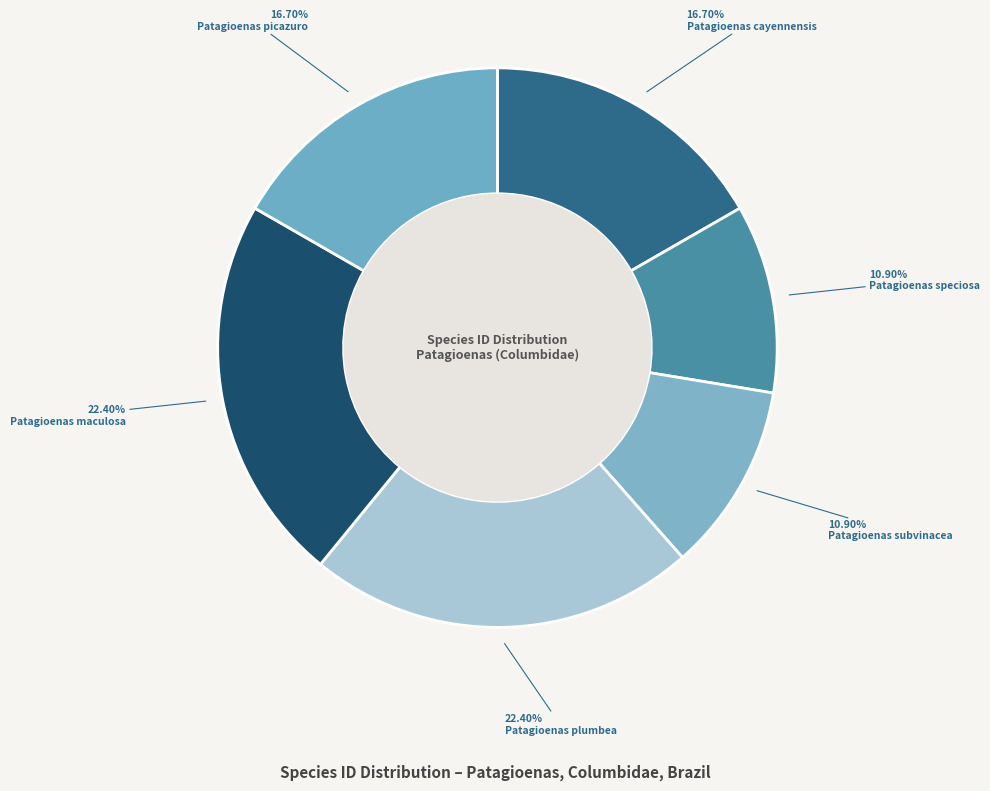

Does any single category account for the majority?

No